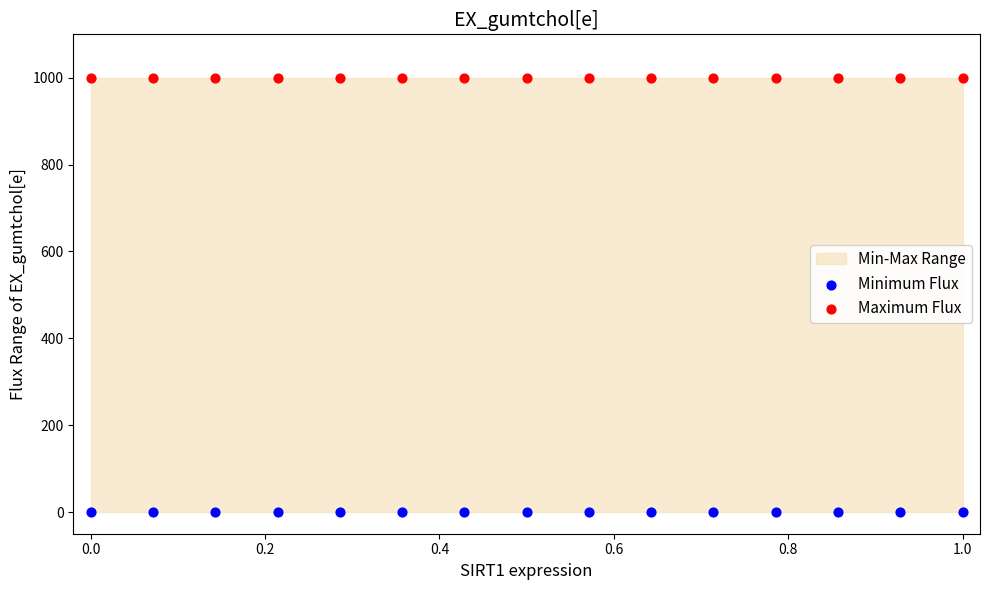

Which series contains the lowest Y value?

Minimum Flux